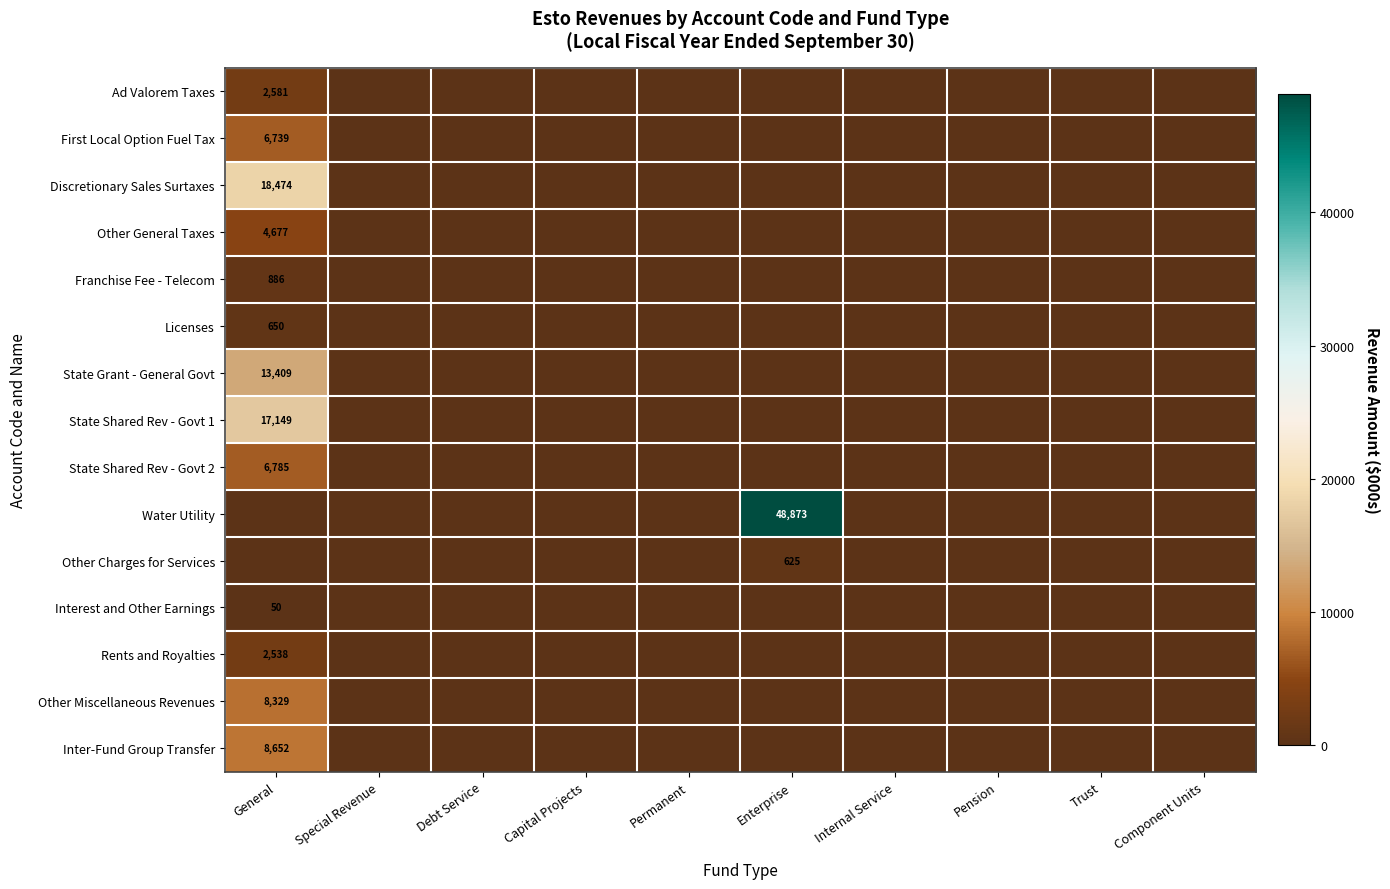

How many distinct data groups are displayed?

15